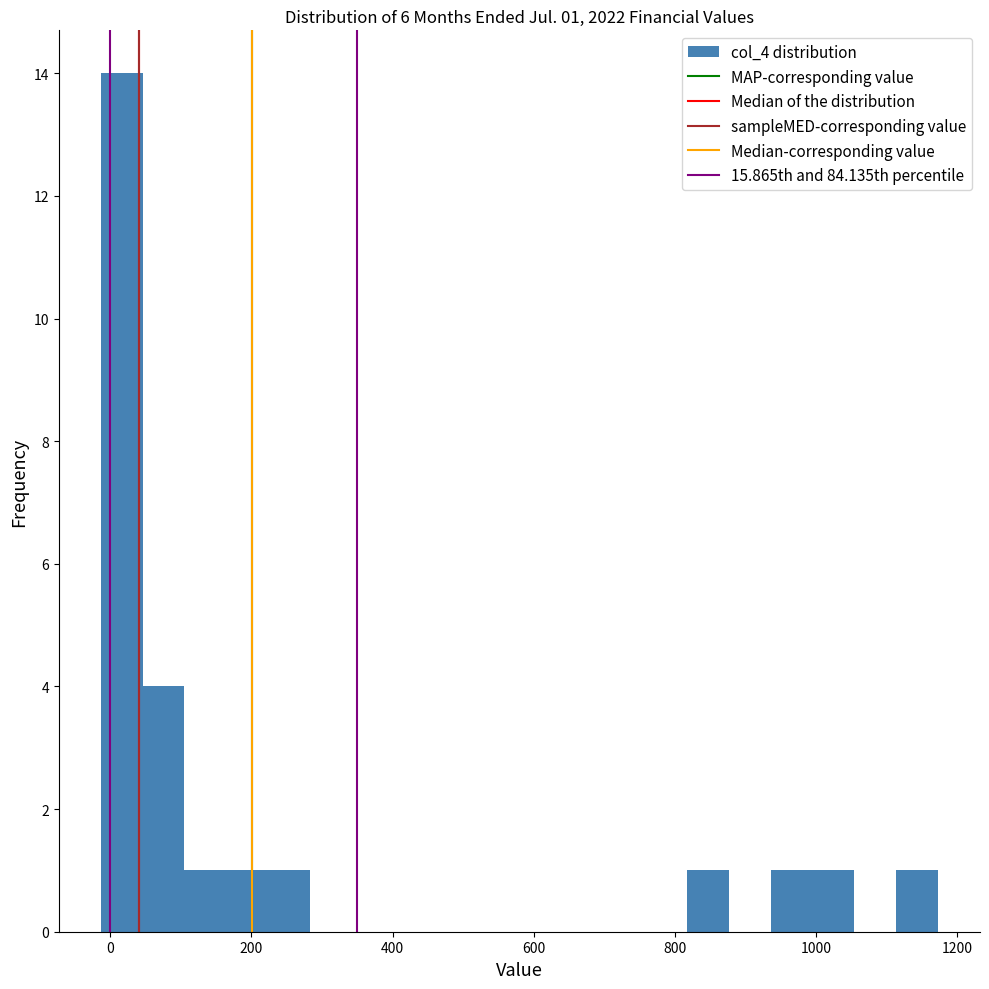

Around what value on the x-axis is the tallest bar? Give the approximate position of its centre, as read against the axis.

20